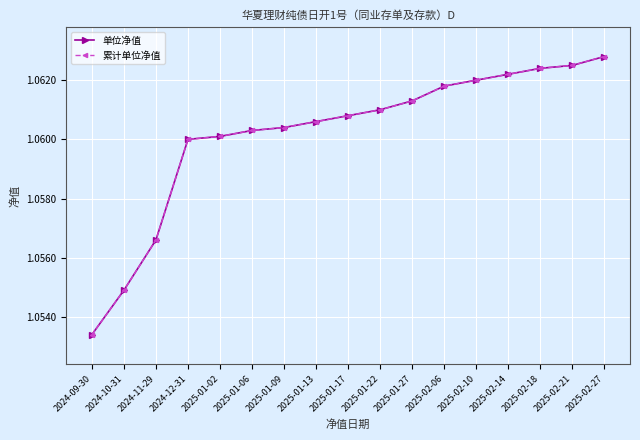

What is the approximate value of 累计单位净值 at 2025-01-22?

1.1